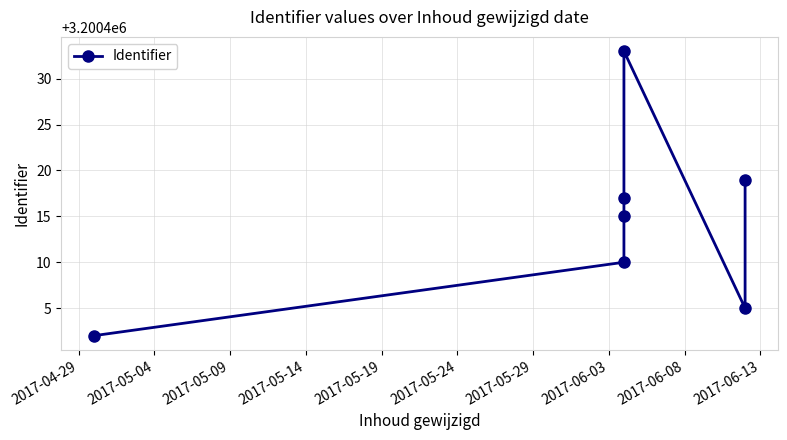

How many lines are shown in the chart?

1